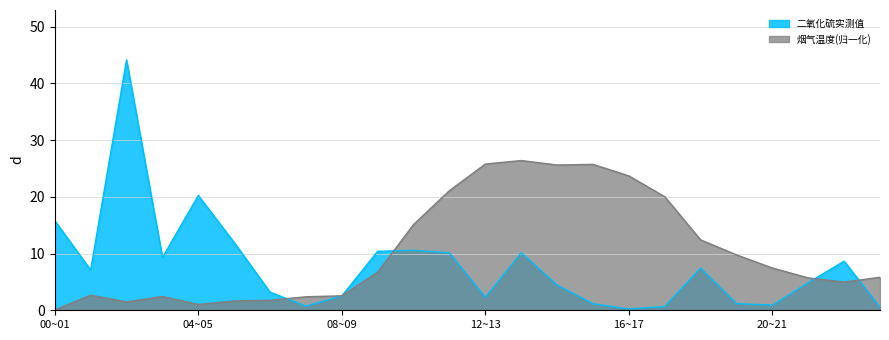

What is the value of the 烟气温度 point at the 20th from the left?

9.8